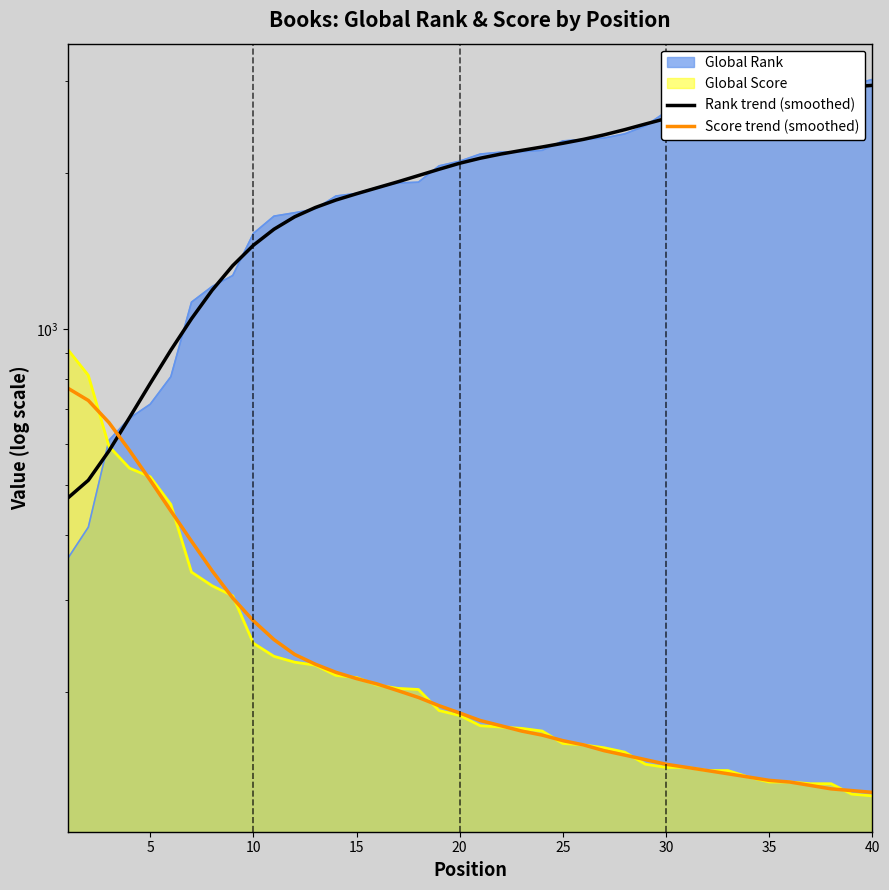

Which category has the lowest value in the Score trend (smoothed) series?

40